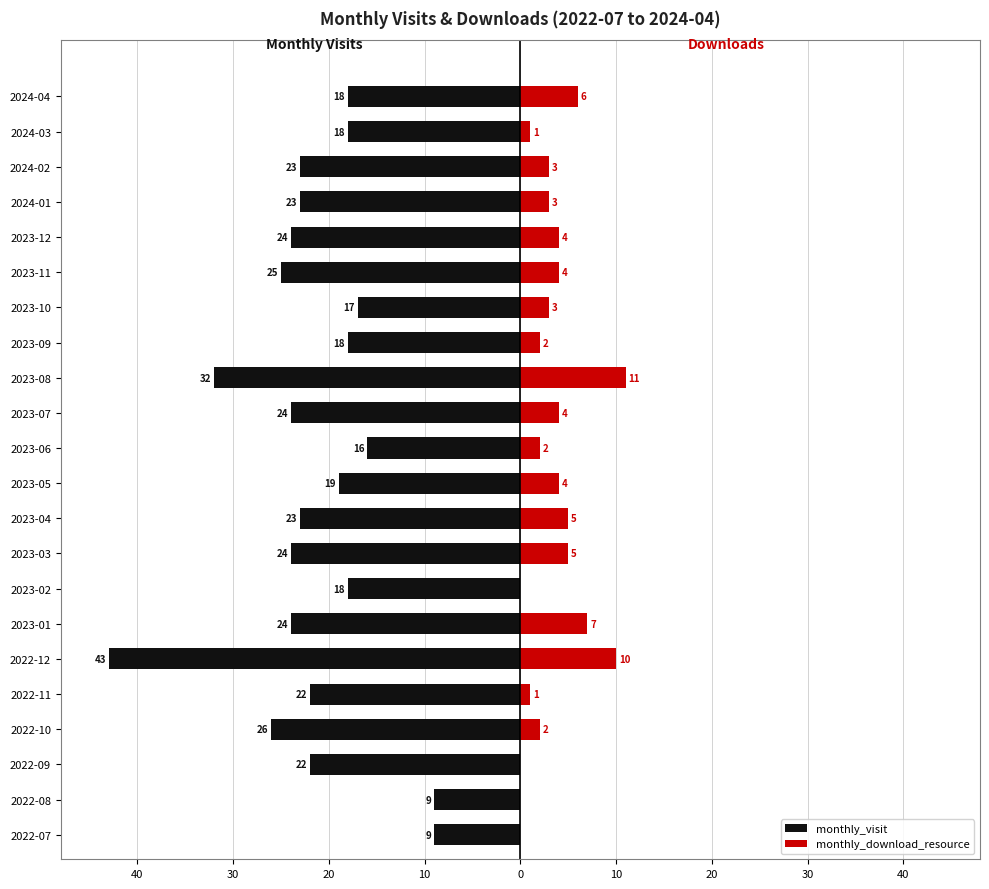

What is the approximate value of monthly_download_resource at 2023-06?

2